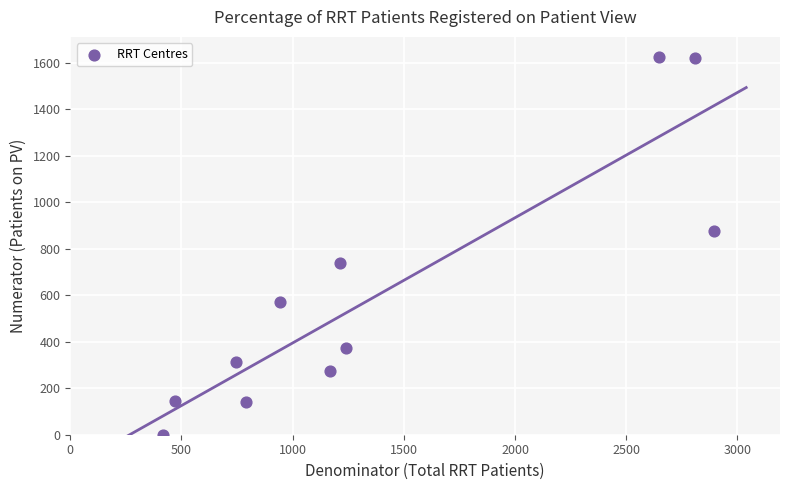

What is the range of X values (max minus min)?

2480